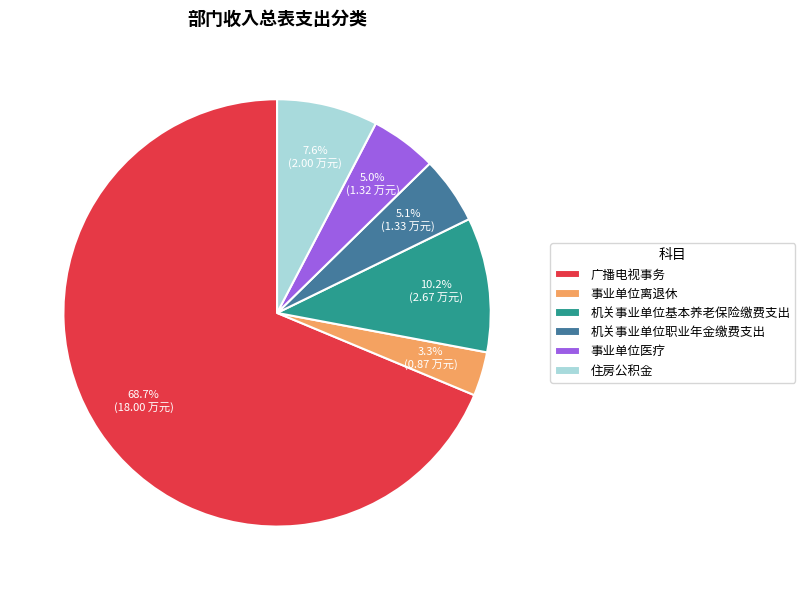

Is the sum of 事业单位医疗 and 事业单位离退休 greater than half?

No